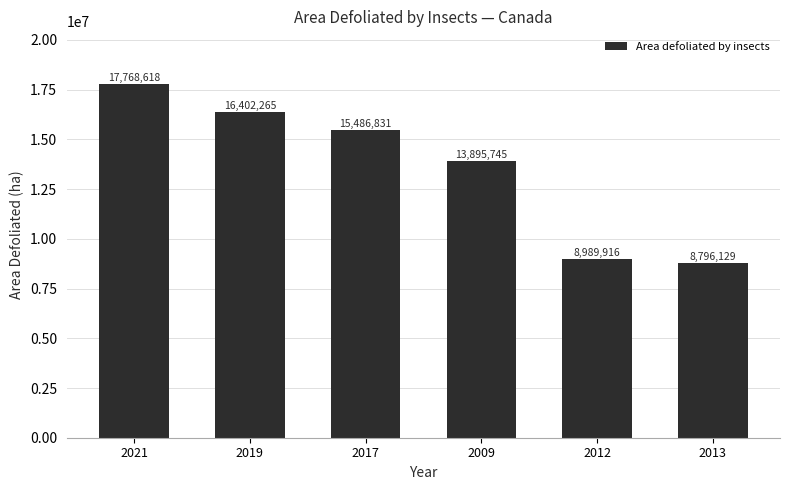

What is the smallest value displayed?

8796129